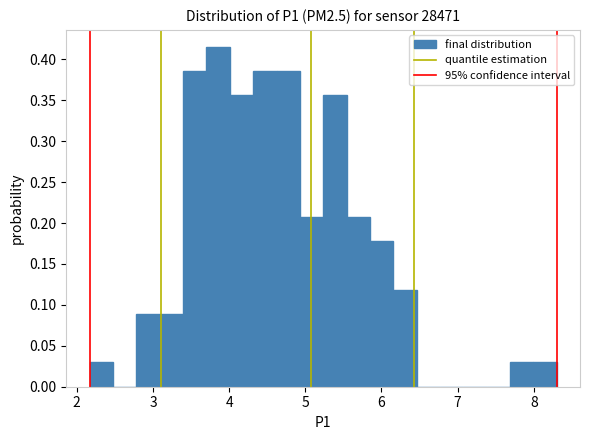

Read against the x-axis, roughly where is the centre of the tallest bar?

3.9